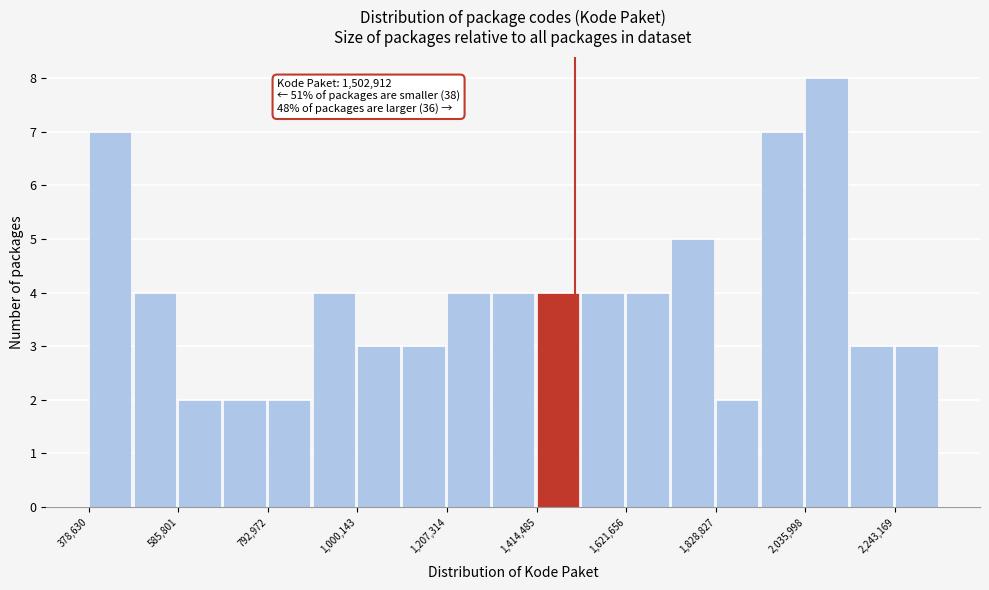

Read against the x-axis, roughly where is the centre of the tallest bar?

2100000